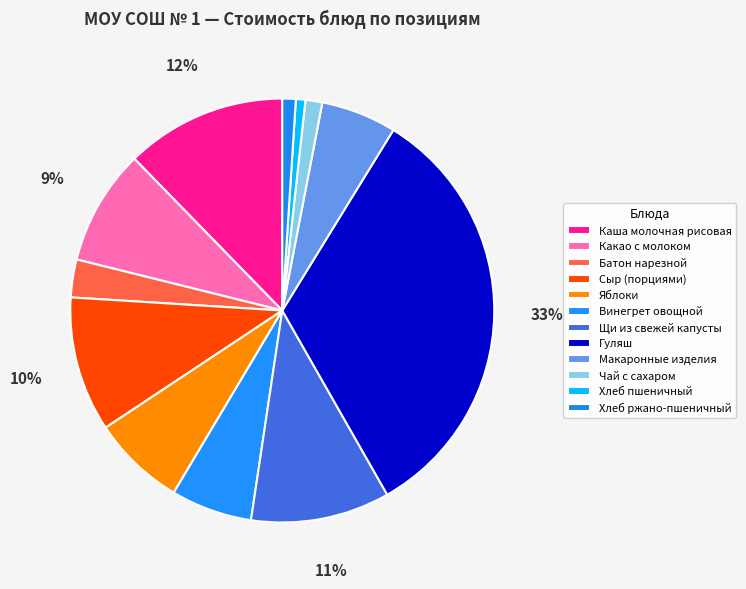

How many segments does this pie chart have?

12